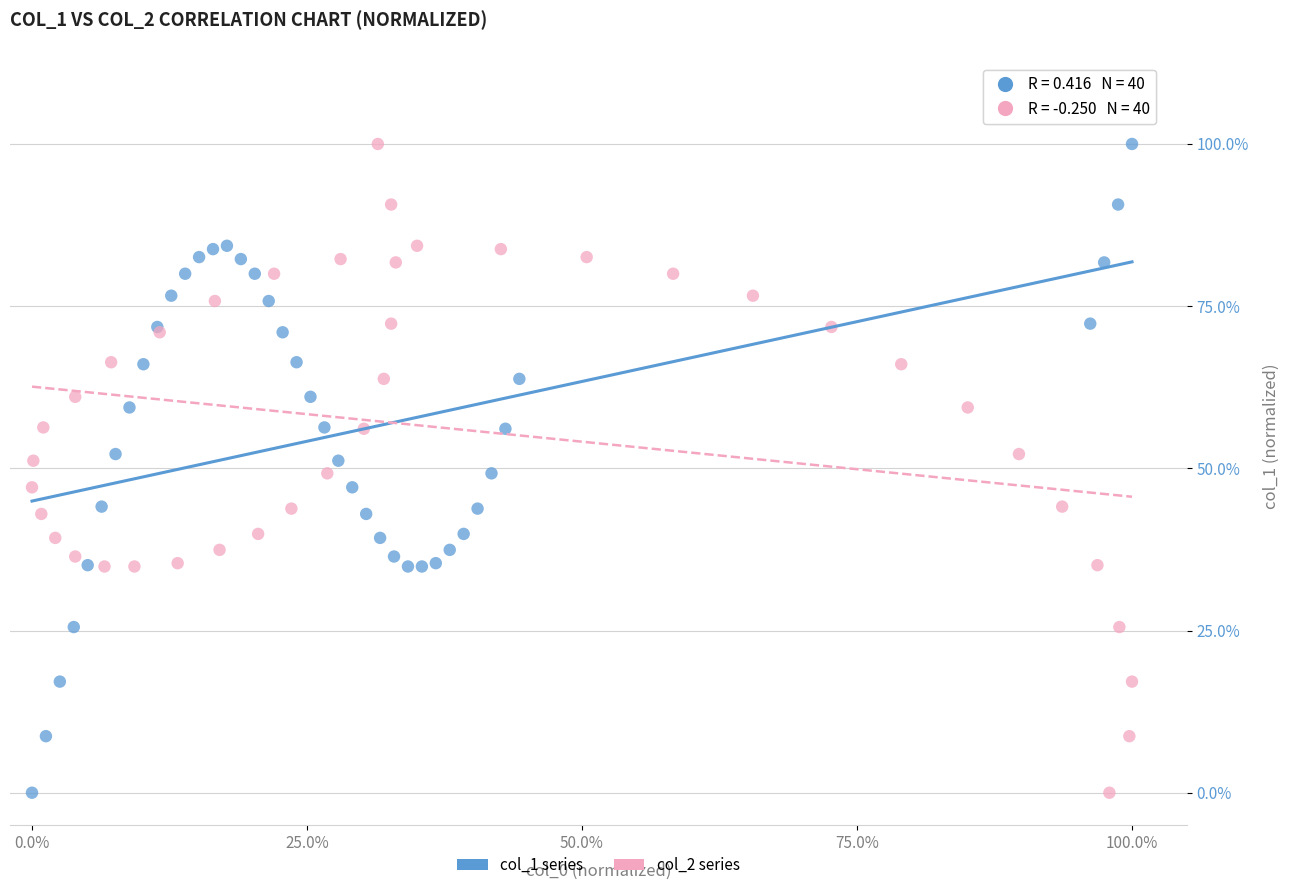

What are all the series names shown in the legend?

col_1 series, col_2 series